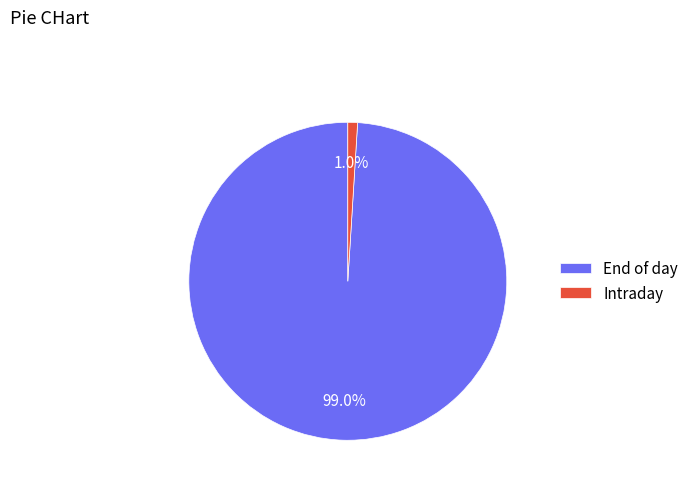

Count the number of slices in the pie.

2